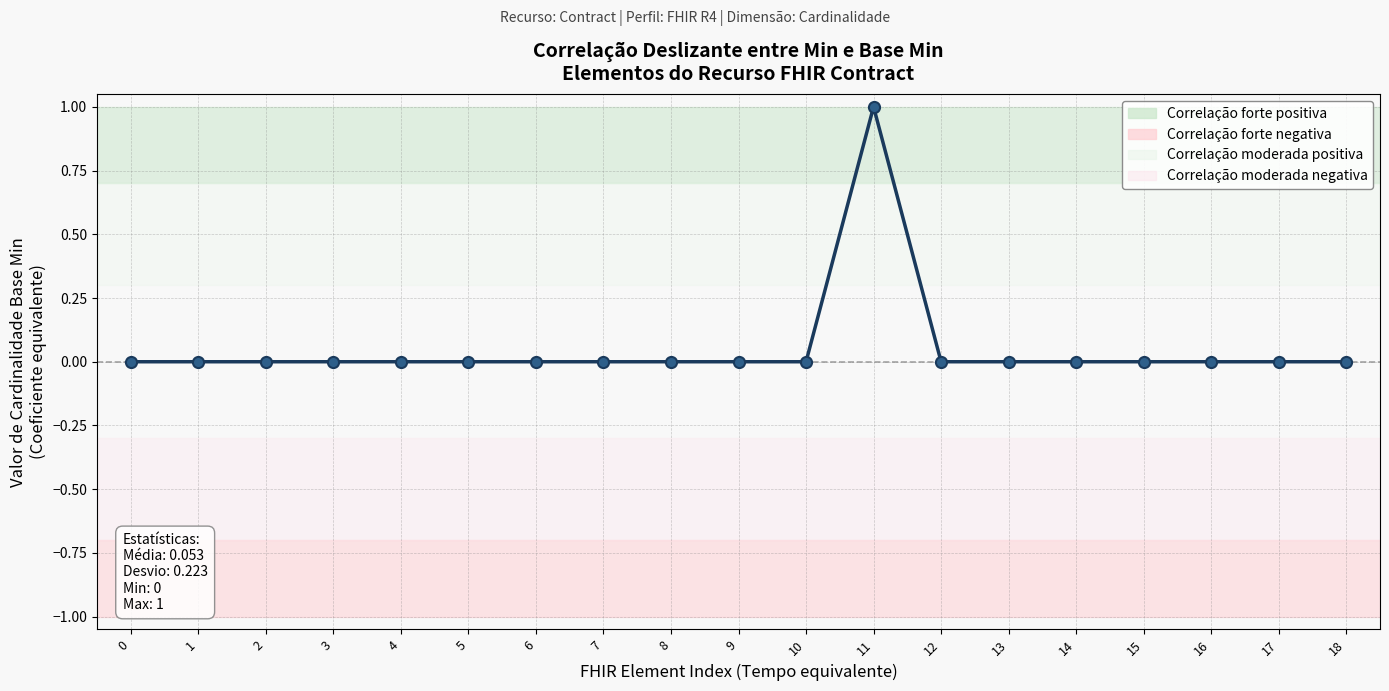

Is this an area chart (filled region under the line)?

No